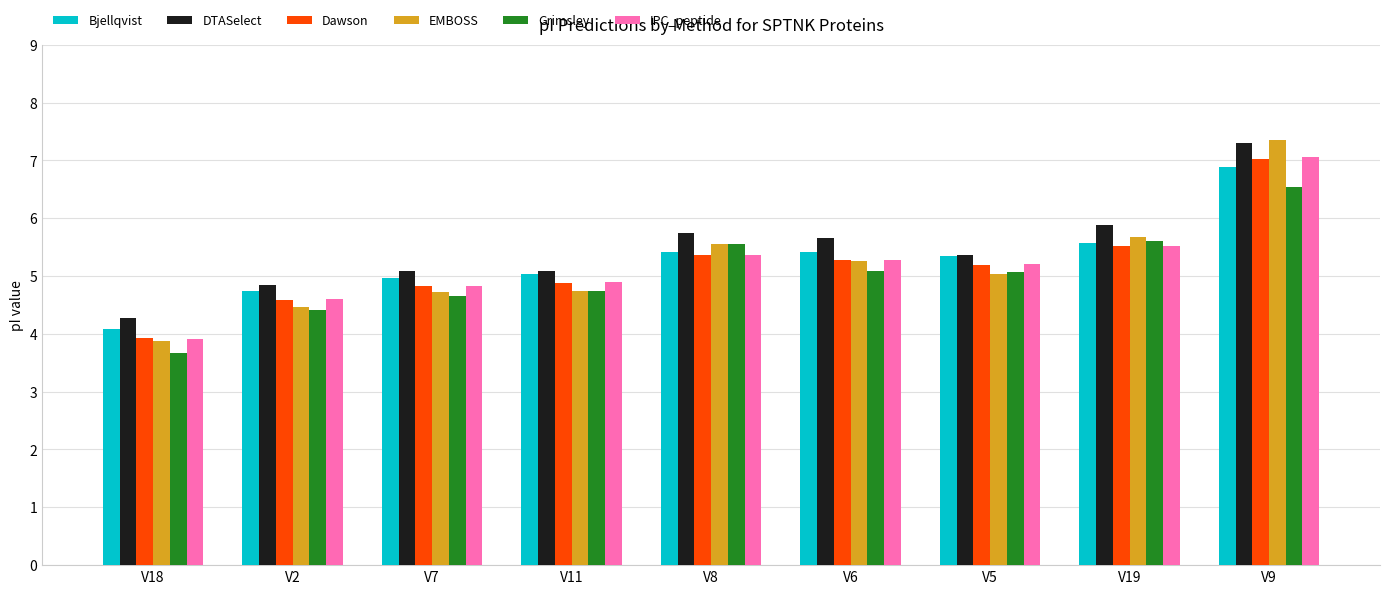

True or false: DTASelect has a value of 2.0 at V18.

False